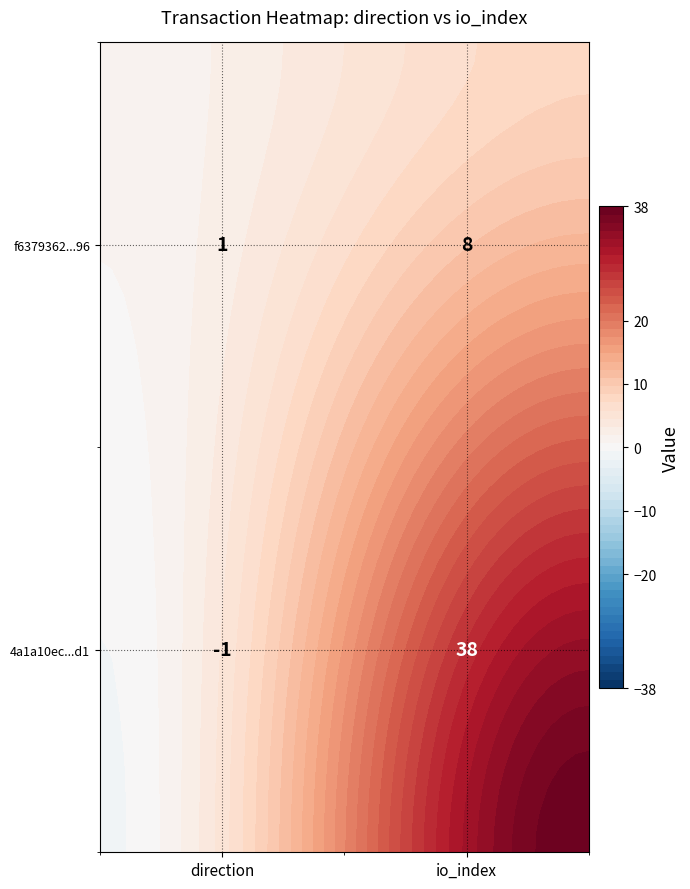

What is the difference between the maximum and minimum values in the f6379362f69bed7a4945bf8ea78d8b8a2b54196 series?

7